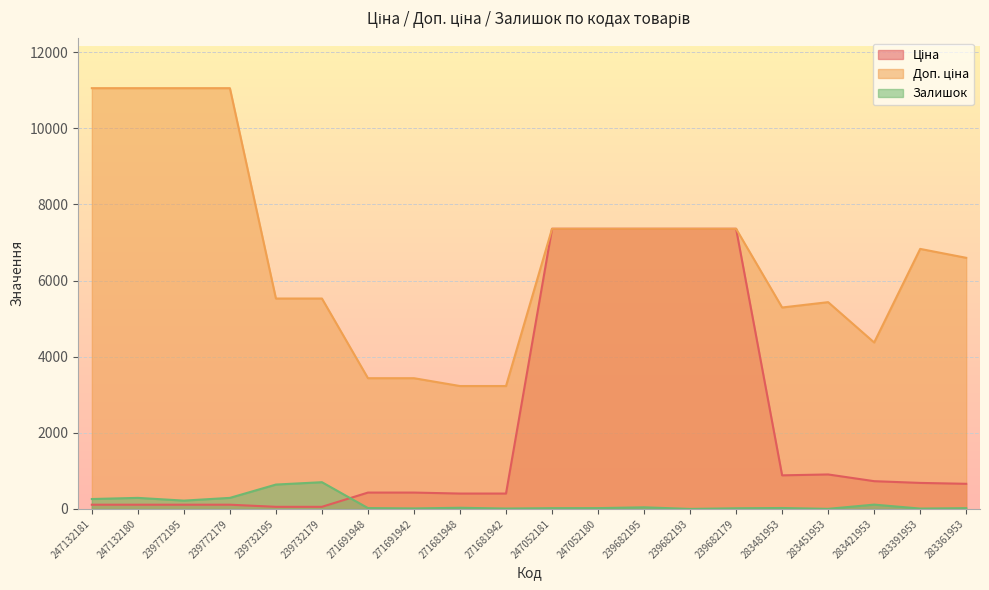

Where do Ціна and Залишок first cross each other?

239732179 and 271691948